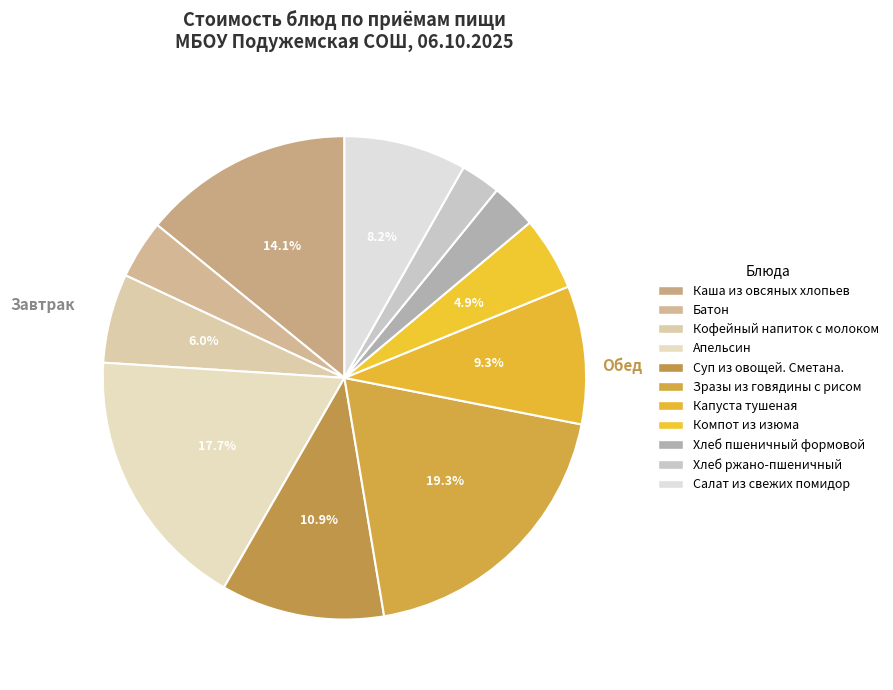

Count the number of slices in the pie.

11